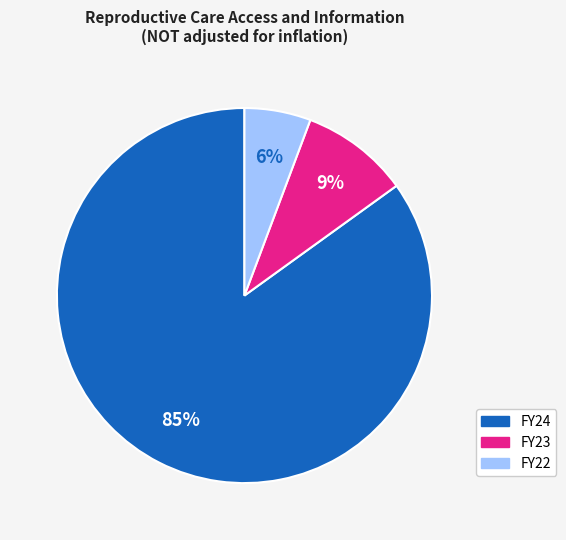

To the nearest percent, what is the combined percentage of FY24 and FY23?

94%